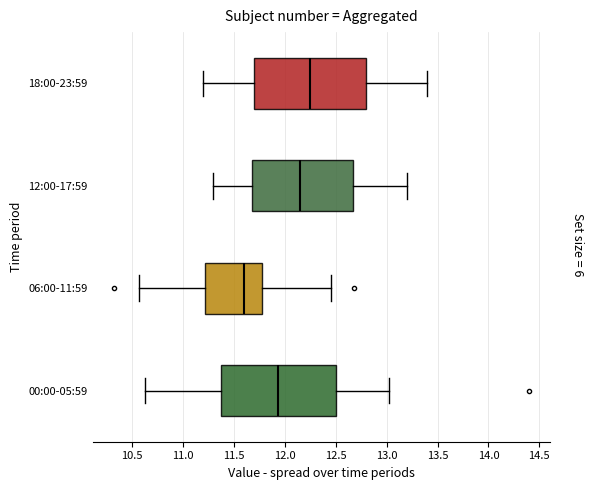

Where does the left whisker of the box for 12:00-17:59 end on the x-axis? The values are not printed on the chart, so give them approximately, as read against the axis.

11.30